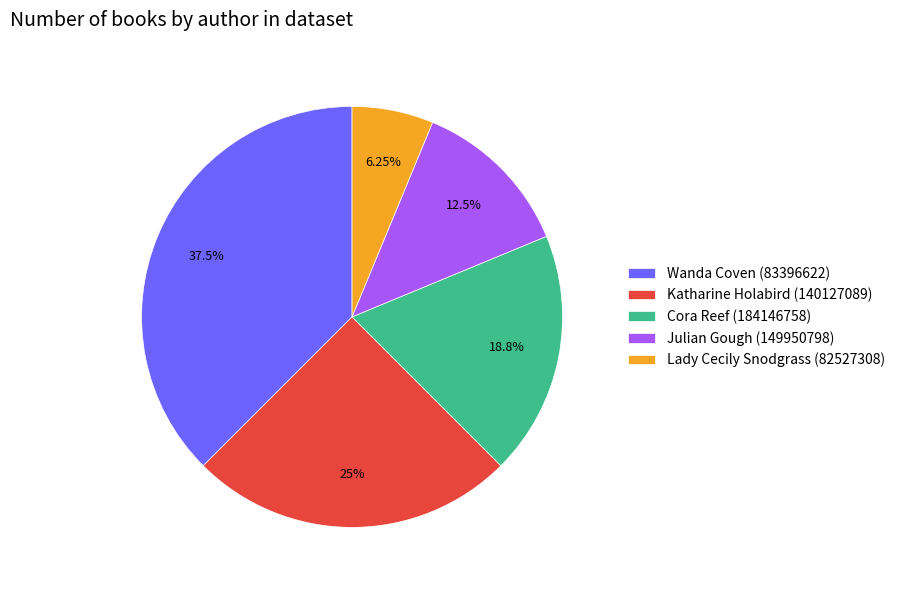

Which category has the smallest portion of the pie?

Lady Cecily Snodgrass (82527308)